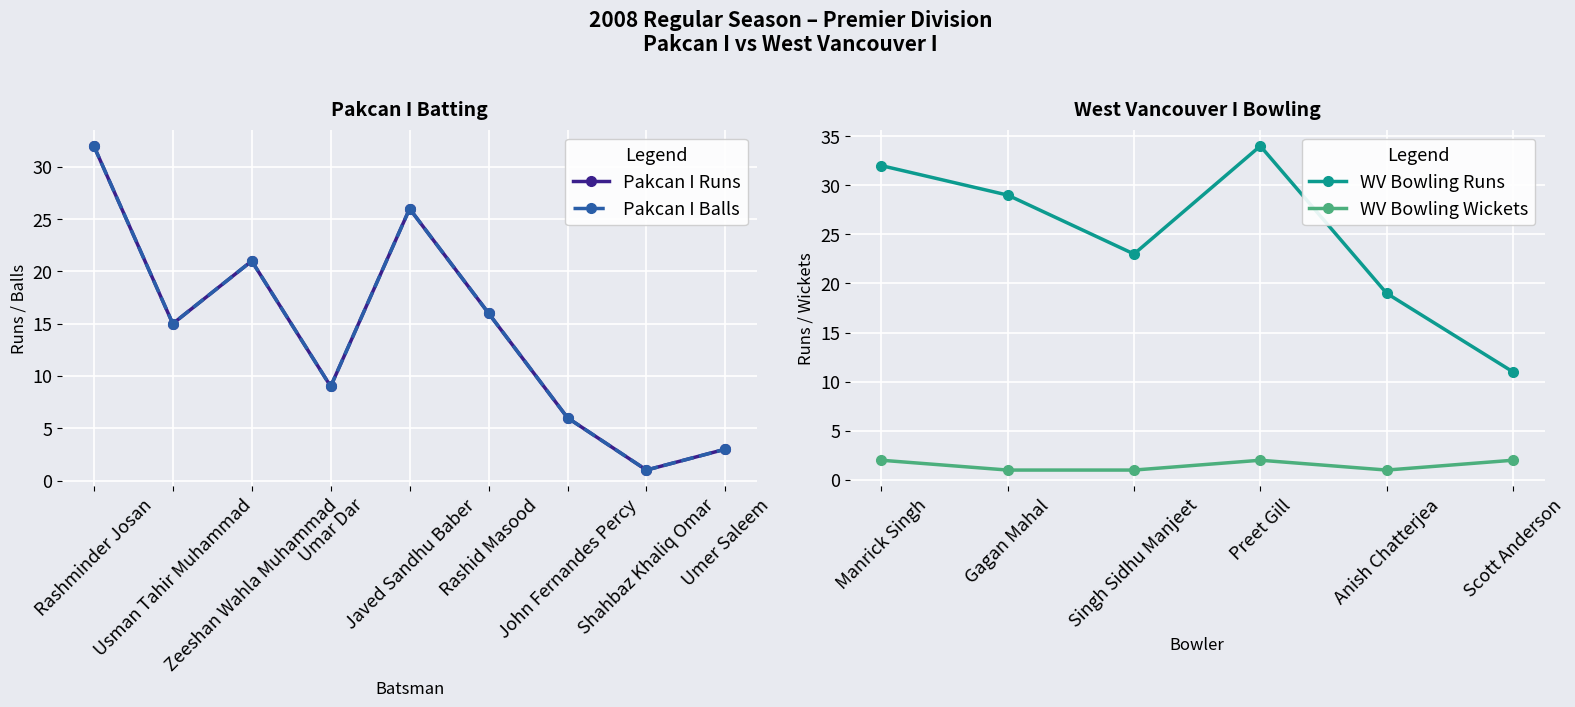

True or false: WV Bowling Wickets has more than 1 points higher than both neighbors.

False